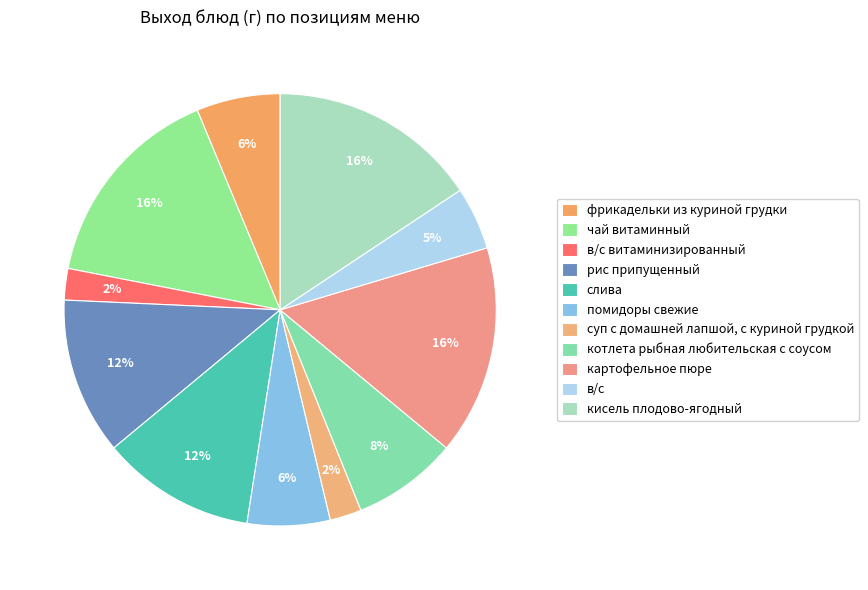

How many segments does this pie chart have?

11